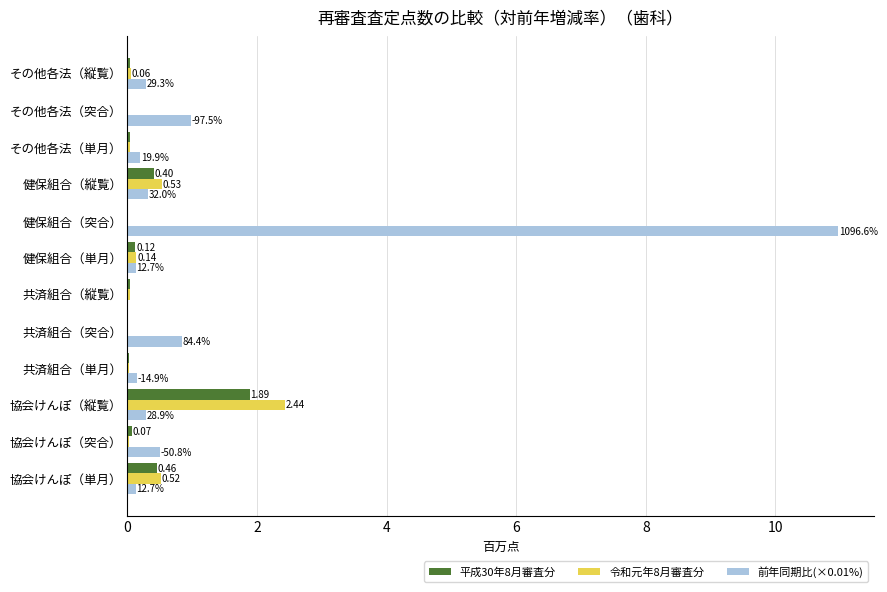

What are all the series names shown in the legend?

平成30年8月審査分, 令和元年8月審査分, 前年同期比(×0.01%)